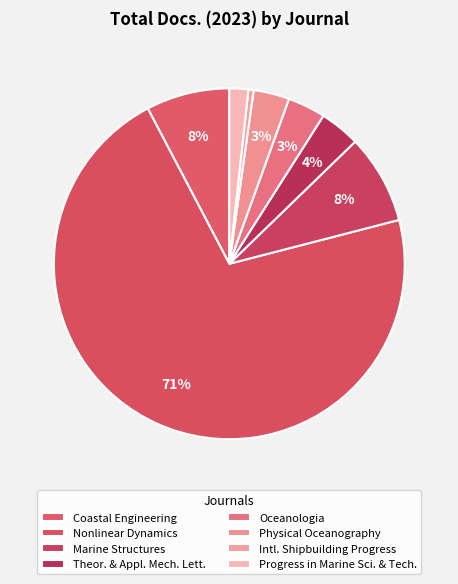

Which slice is the largest?

Nonlinear Dynamics